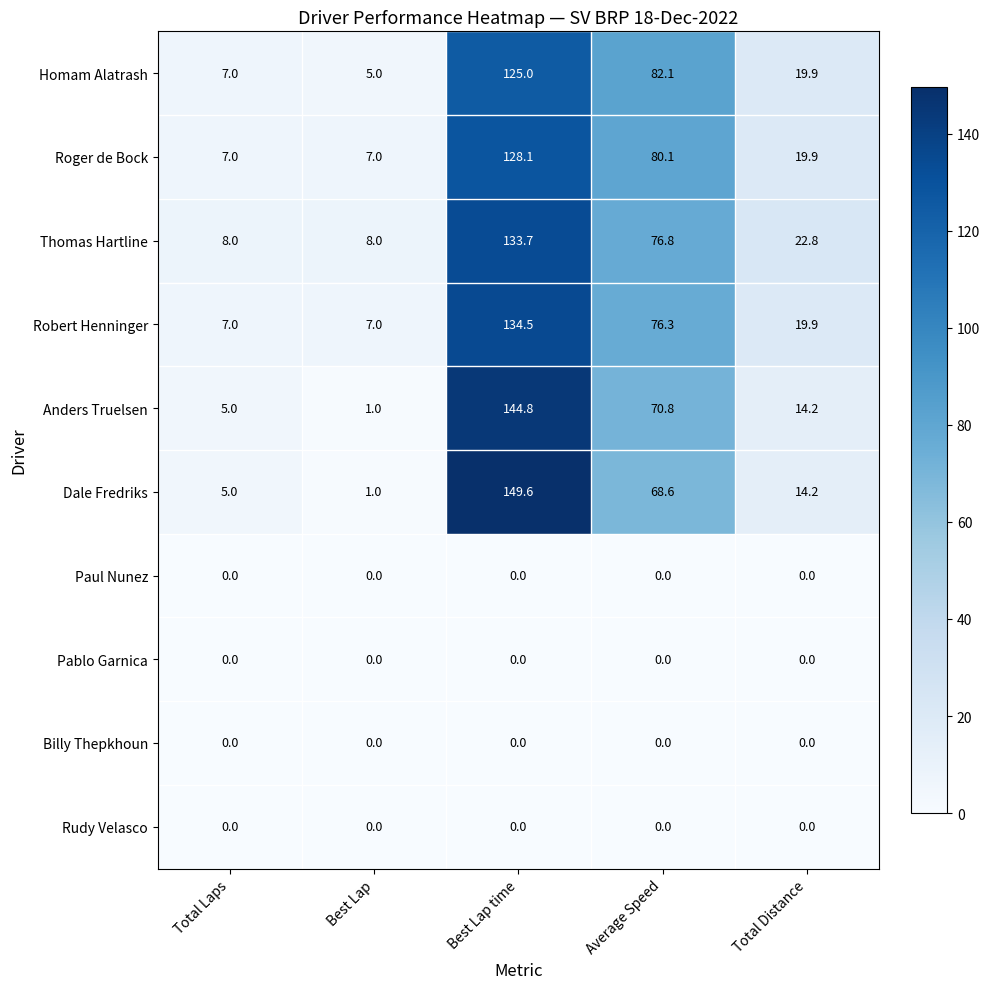

How many values in the Anders Truelsen series exceed 14?

3